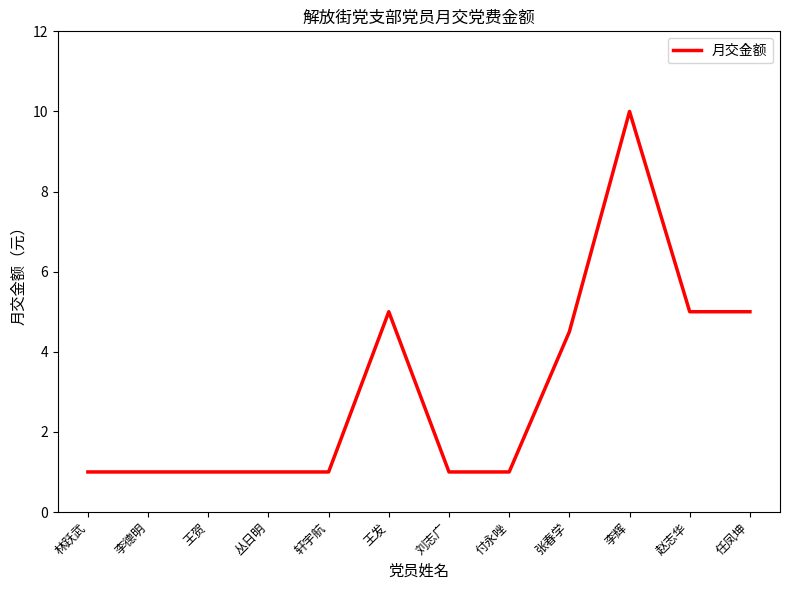

Is this an area chart (filled region under the line)?

No